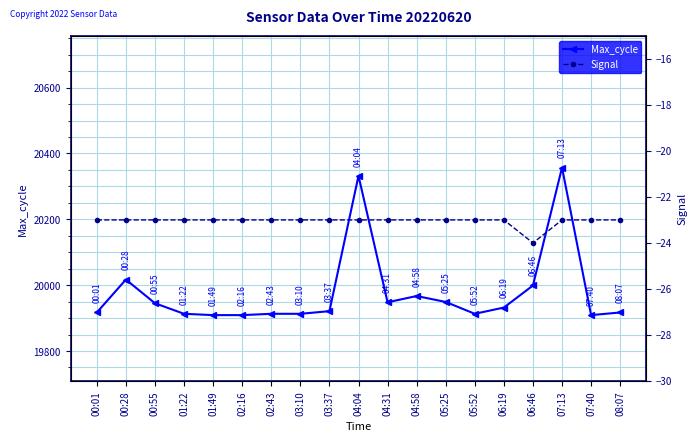

List the labels in order of Max_cycle value, smallest first.

01:49, 02:16, 07:40, 01:22, 02:43, 03:10, 05:52, 00:01, 08:07, 03:37, 06:19, 00:55, 04:31, 05:25, 04:58, 06:46, 00:28, 04:04, 07:13